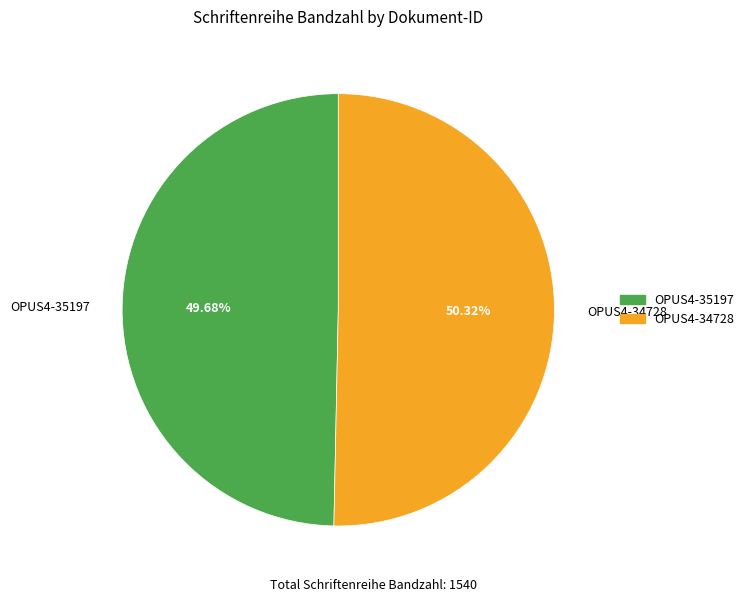

Is there any slice that represents more than half of the pie?

Yes